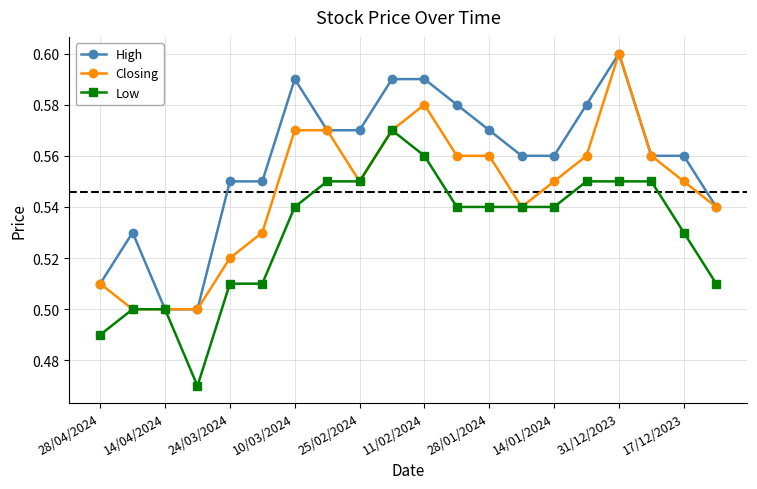

List the series in order of their overall mean, highest first.

High, Closing, Low